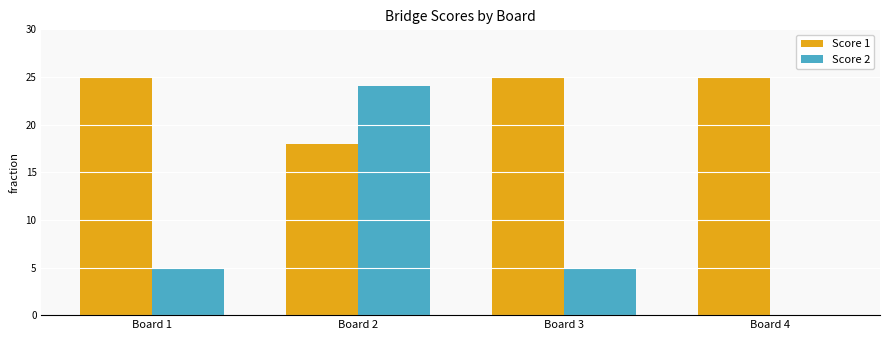

What is the greatest value displayed?

25